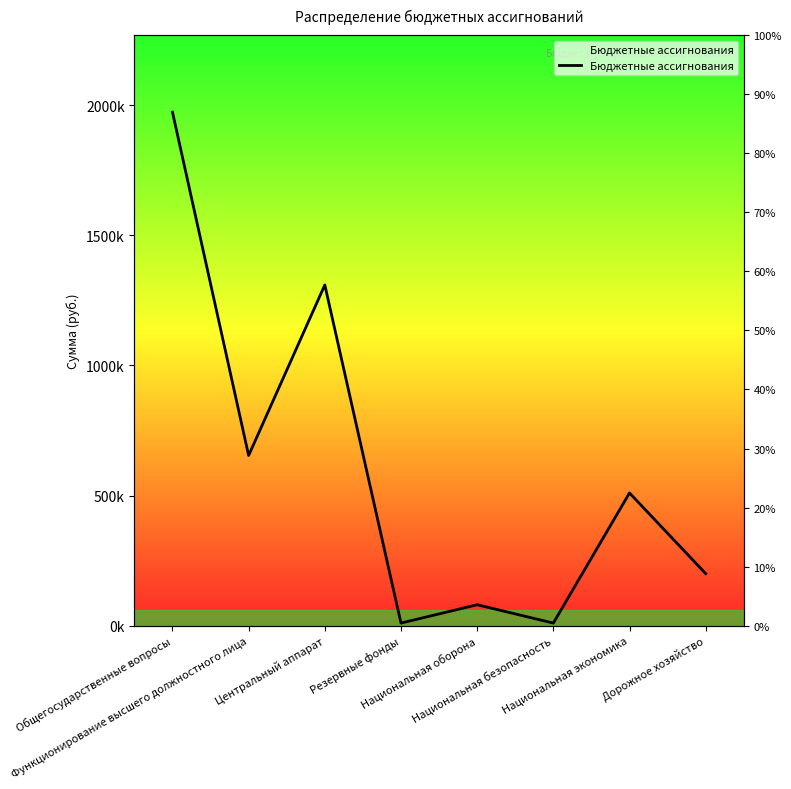

What is the difference between the maximum and minimum values?

1963388.6